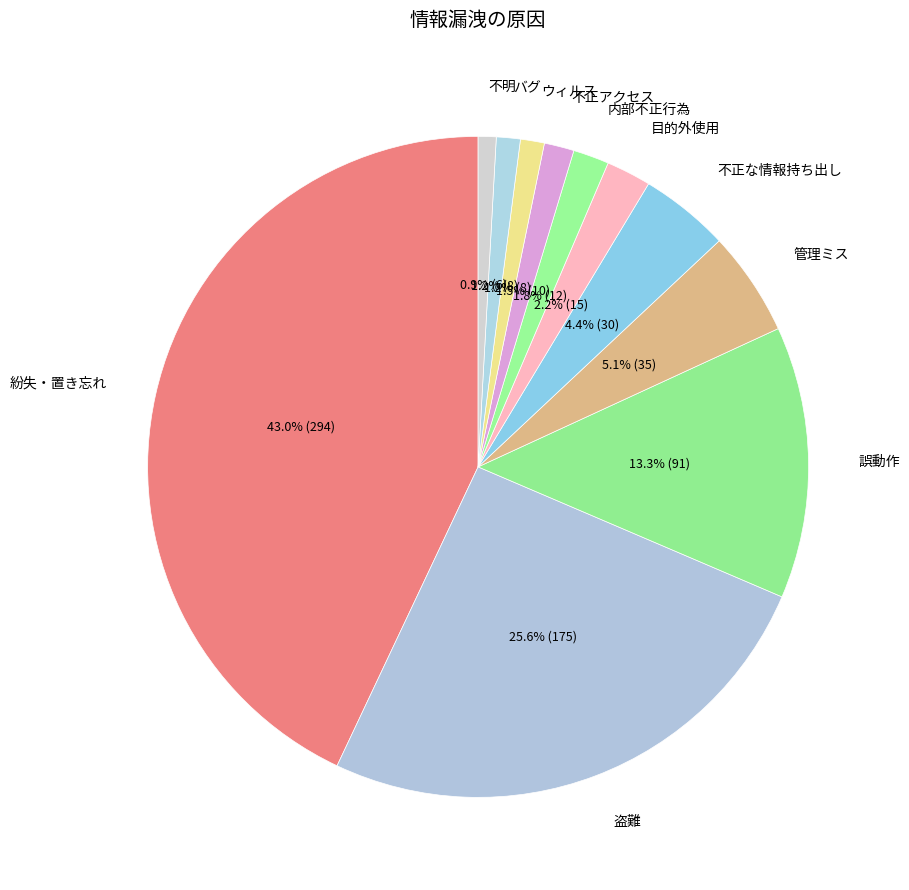

To the nearest percent, what portion does 内部不正行為 represent?

2%